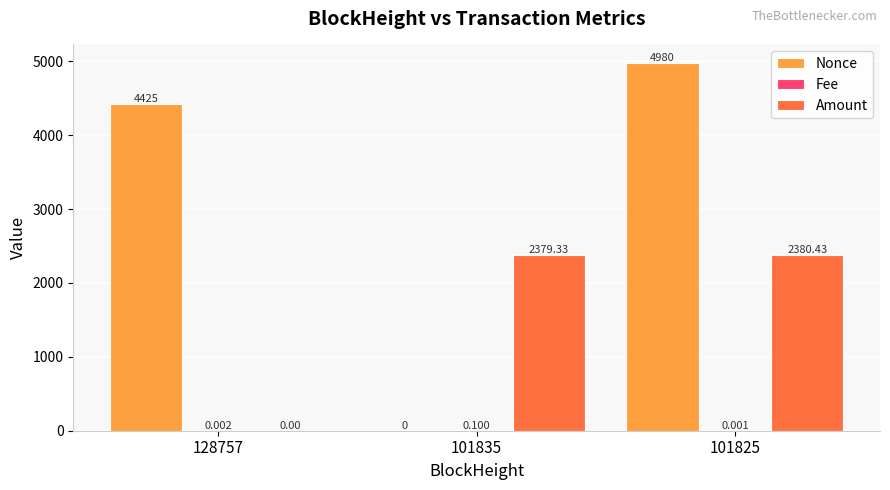

Does the chart contain stacked bars?

No